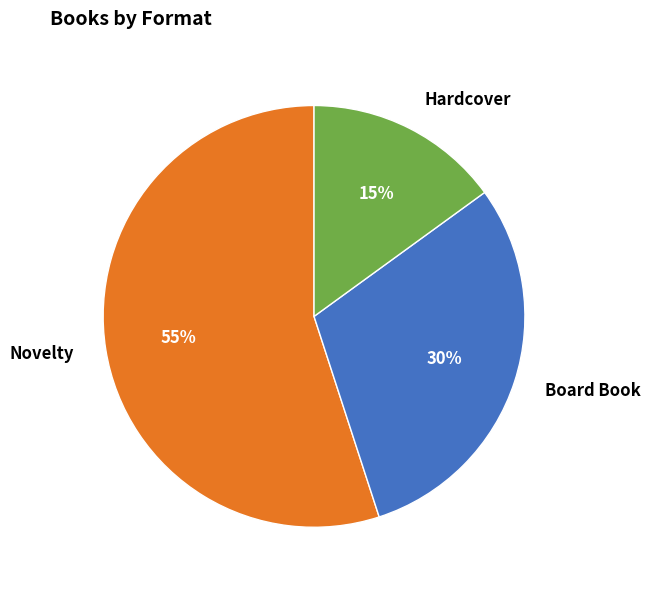

Which category accounts for the majority?

Novelty